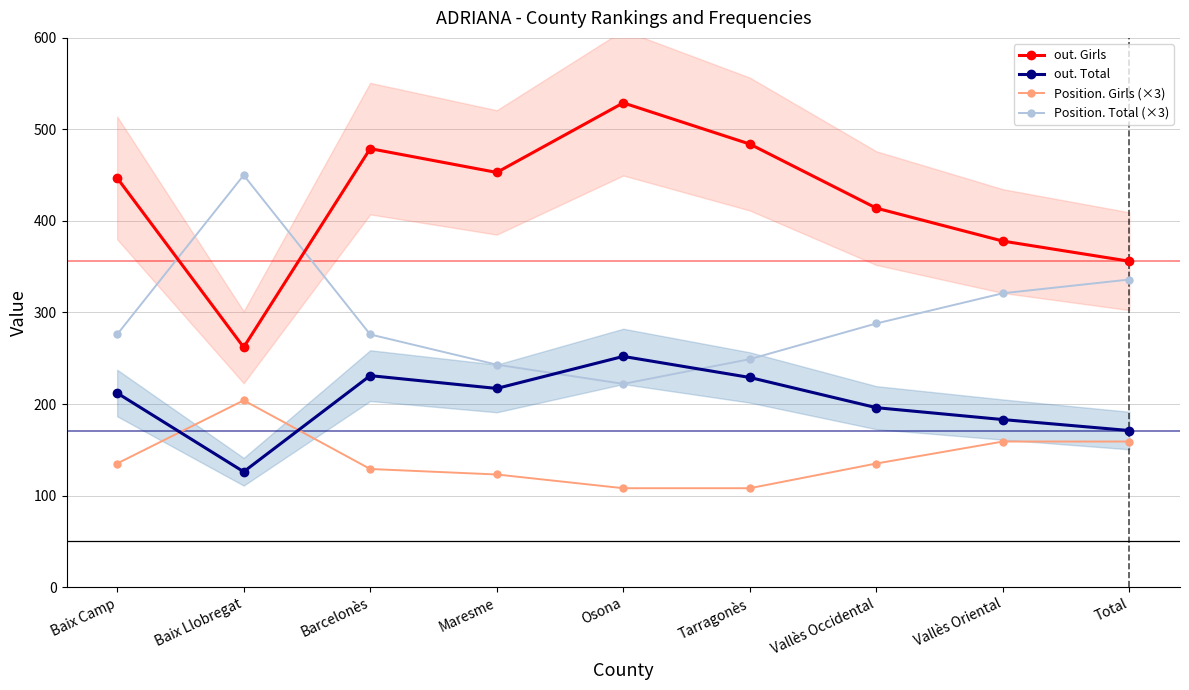

What is the label of the 5th point from the right?

Osona